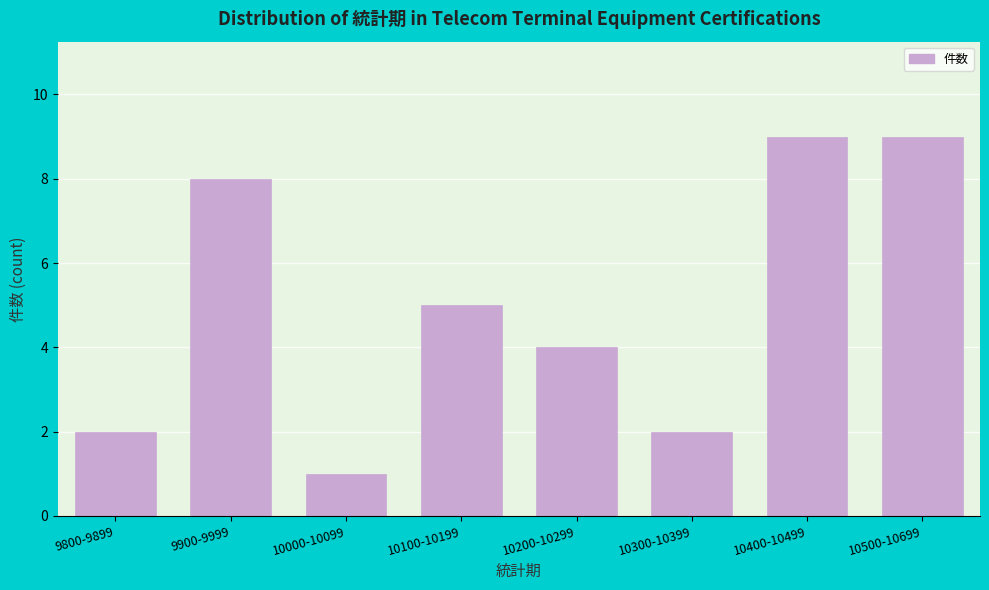

Reading left to right, what are all the values shown in this chart?

2	8	1	5	4	2	9	9